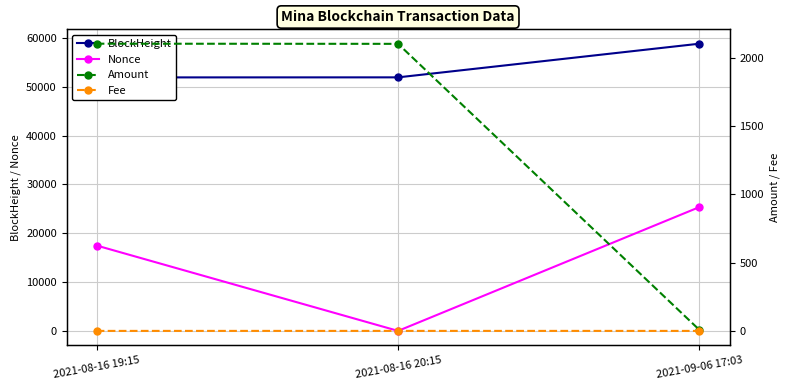

What is the spread (max minus min) of values at 2021-08-16 19:15?

51902.0